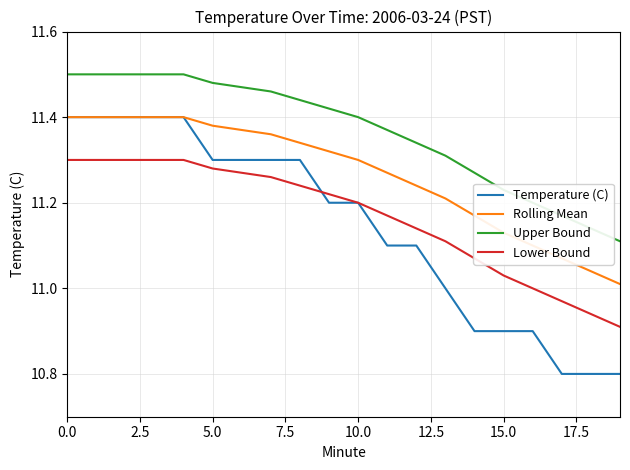

Which series has the largest total across all categories?

Upper Bound